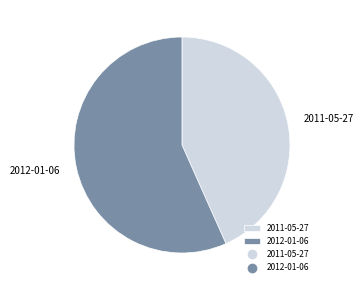

Which slice is the largest?

2012-01-06